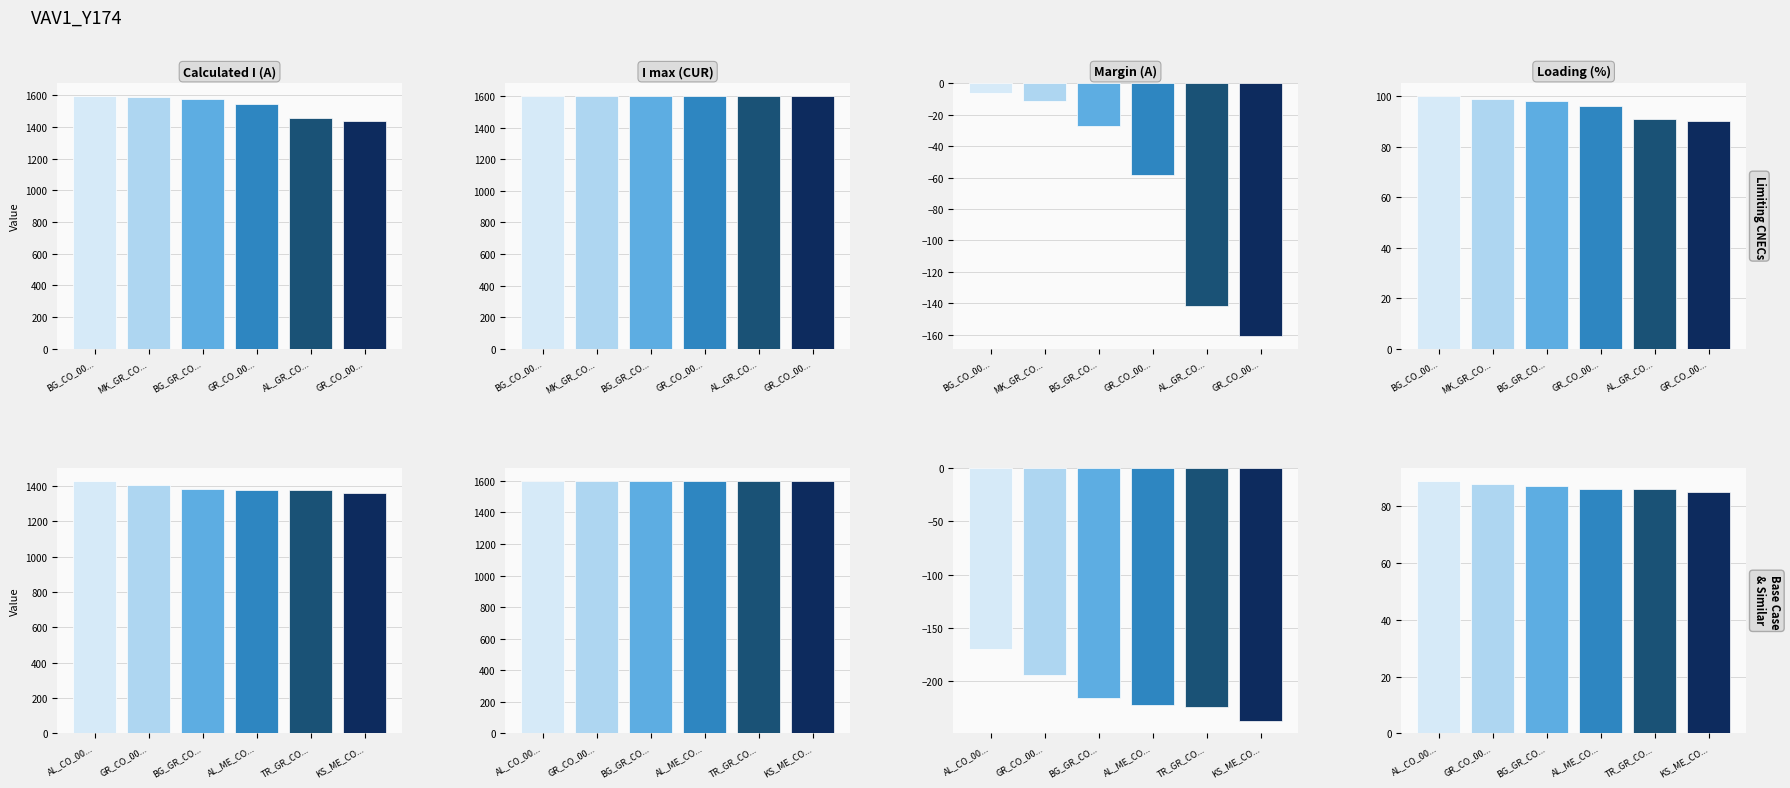

True or false: Calculated I (A) has a value of 2252 at BG_GR_CO....

False